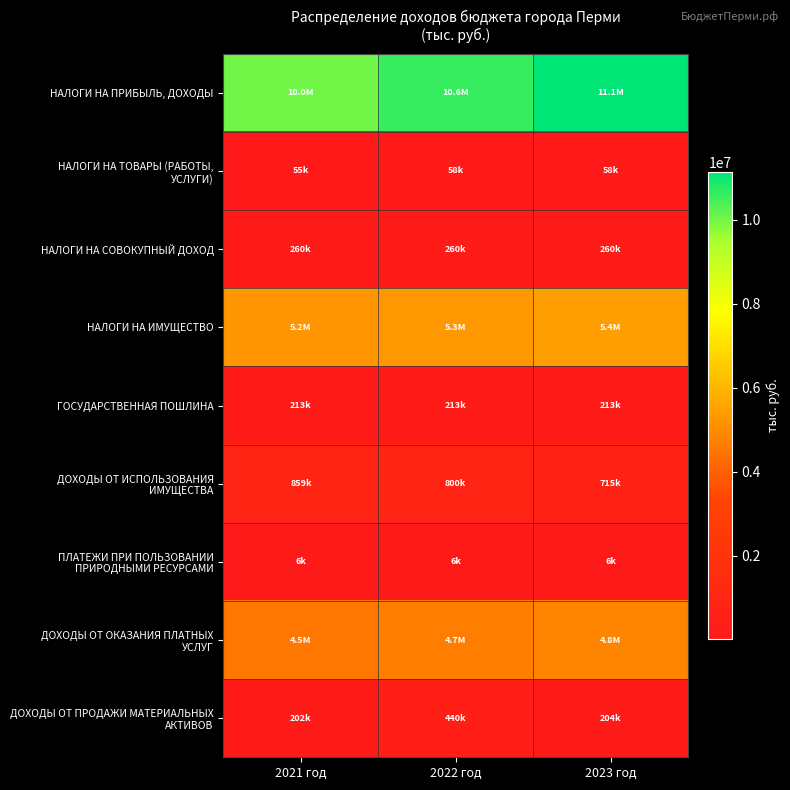

Which has a higher value, 2022 год or 2023 год?

2023 год